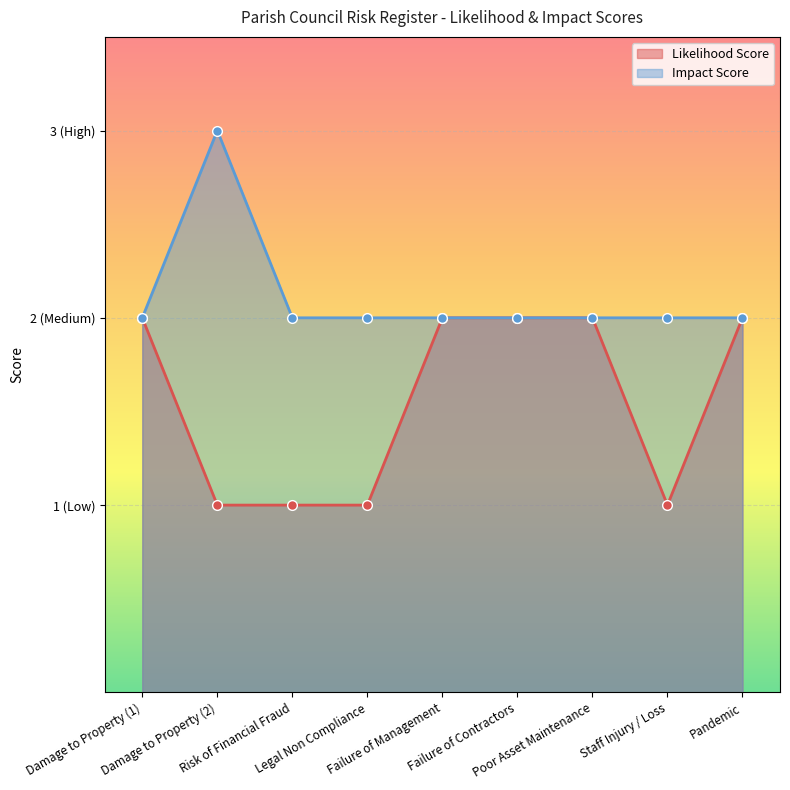

Reading left to right, list all the values displayed in this chart.

Likelihood Score: Damage to Property (1)=2	Damage to Property (2)=1	Risk of Financial Fraud=1	Legal Non Compliance=1	Failure of Management=2	Failure of Contractors=2	Poor Asset Maintenance=2	Staff Injury / Loss=1	Pandemic=2
Impact Score: Damage to Property (1)=2	Damage to Property (2)=3	Risk of Financial Fraud=2	Legal Non Compliance=2	Failure of Management=2	Failure of Contractors=2	Poor Asset Maintenance=2	Staff Injury / Loss=2	Pandemic=2